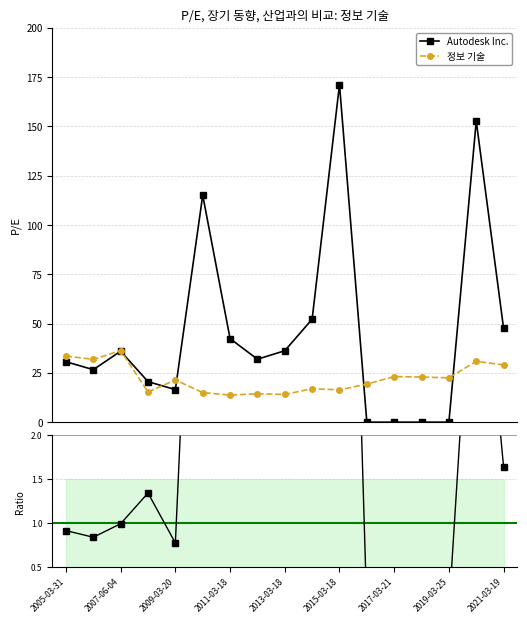

Rank the series at 15 from highest to lowest value.

Autodesk Inc., 정보 기술, Ratio to 정보 기술